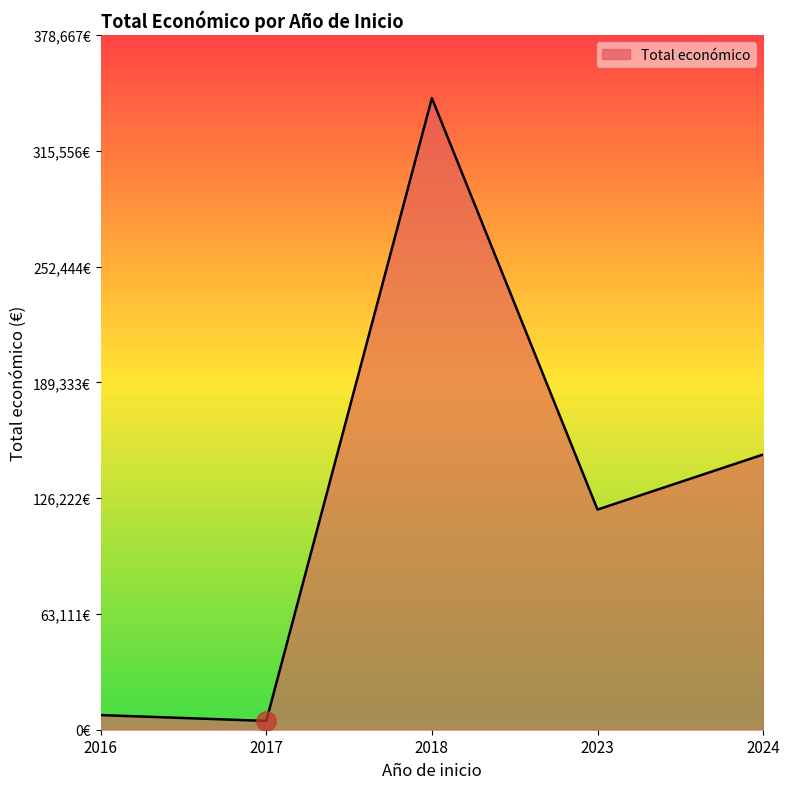

Is it true that the value at 2017 is 4800?

True